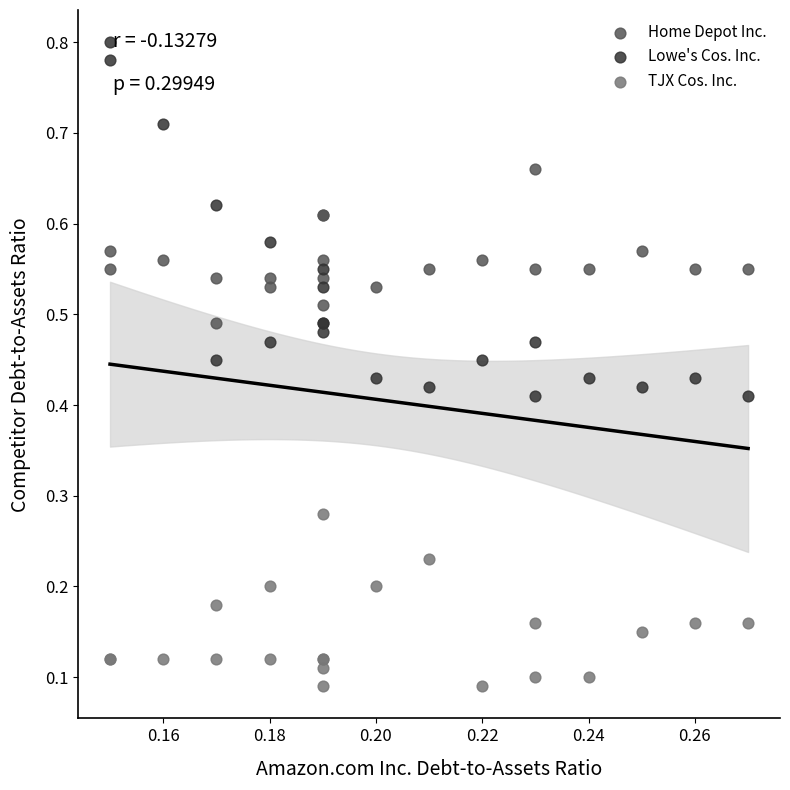

Which series has the widest spread of Y values?

Lowe's Cos. Inc.